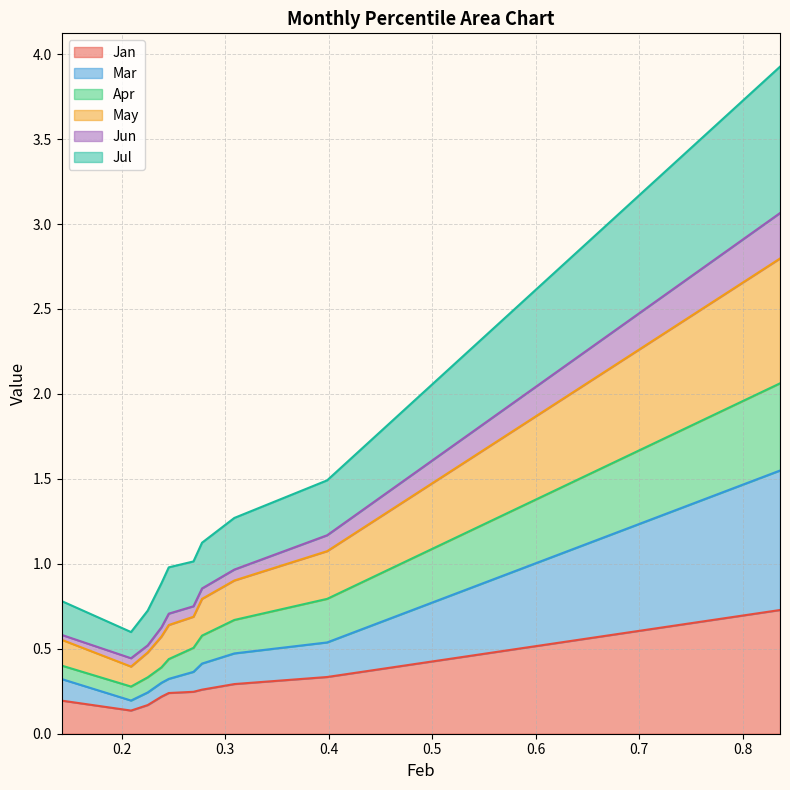

Read the Jun value at pct65.

0.9